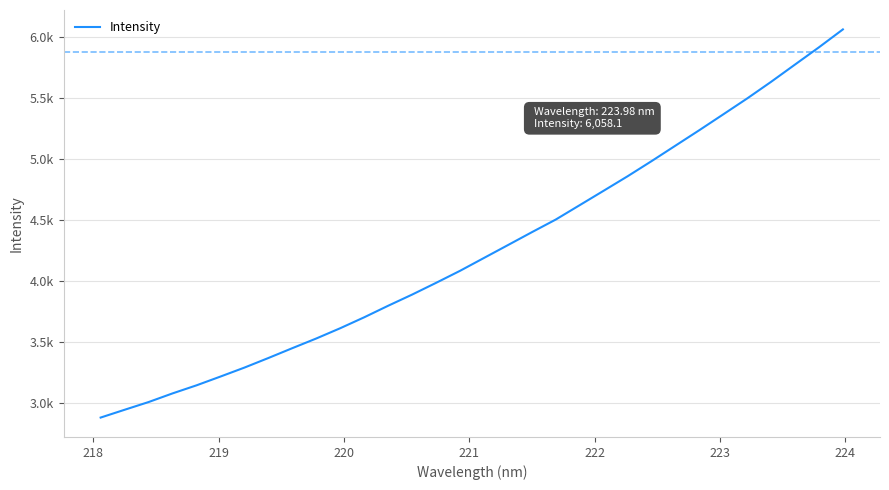

What is the label of the 30th point from the right?

219